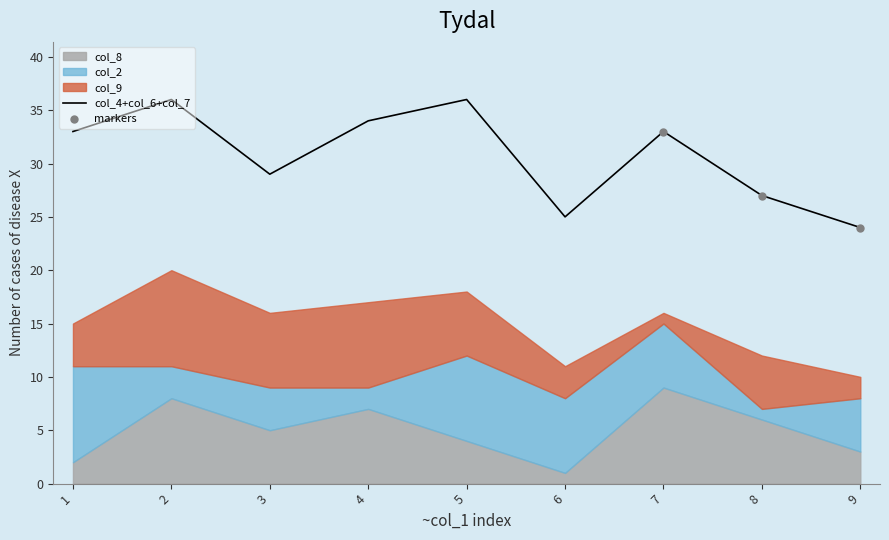

True or false: col_4+col_6+col_7 has a value of 9 at 5.

False